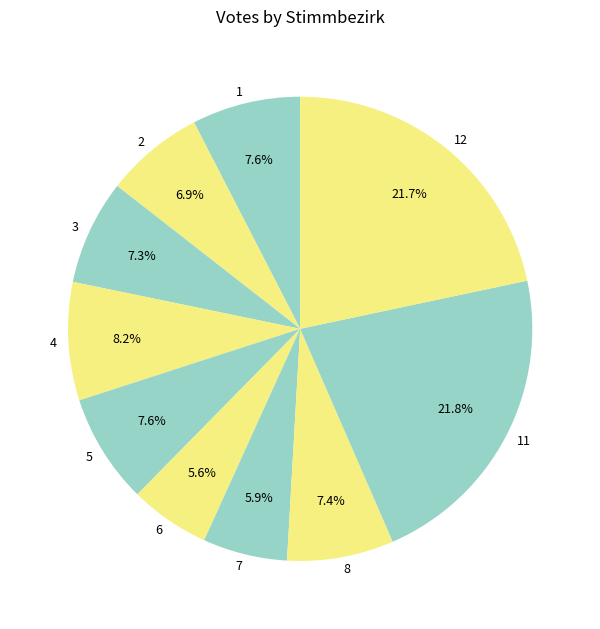

Count the number of slices in the pie.

10